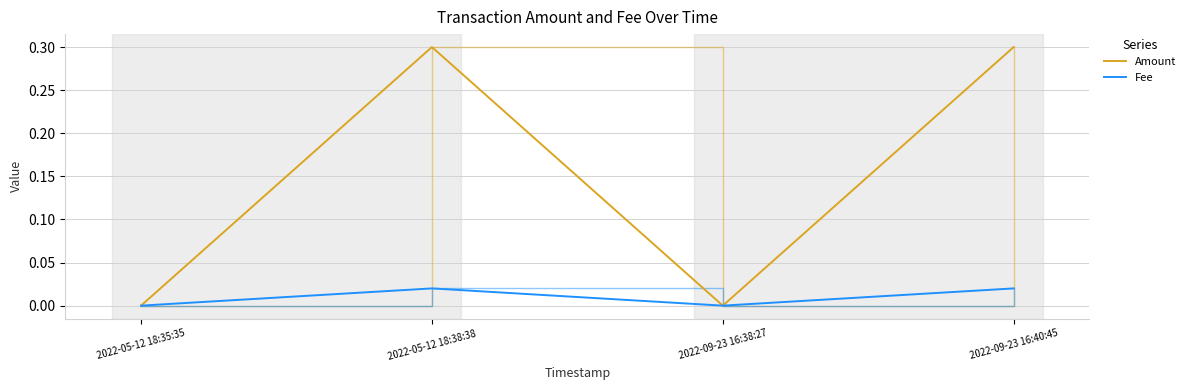

Is this an area chart (filled region under the line)?

No